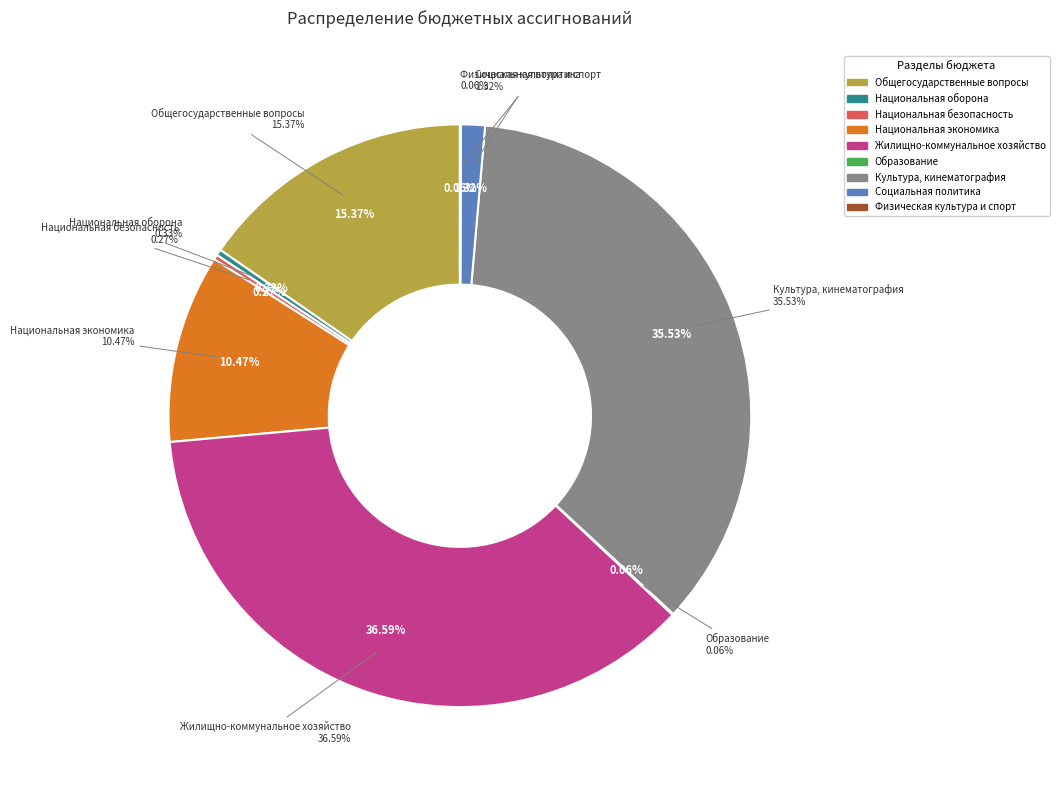

What percentage do КУЛЬТУРА, КИНЕМАТОГРАФИЯ and НАЦИОНАЛЬНАЯ ЭКОНОМИКА together represent?

46.0%